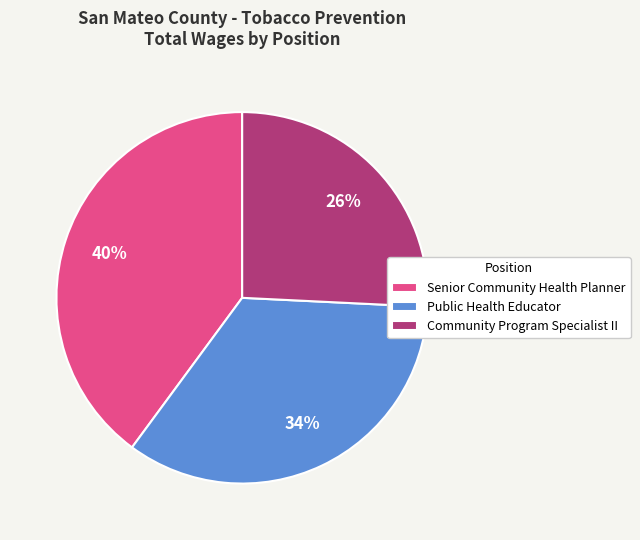

Does any single category account for the majority?

No